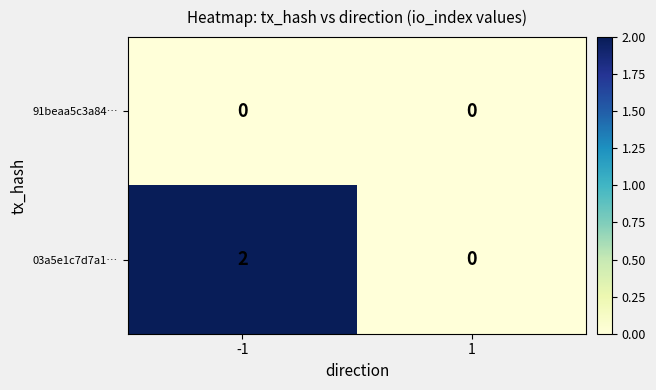

List the series in order of their overall mean, highest first.

03a5e1c7d7a1…, 91beaa5c3a84…